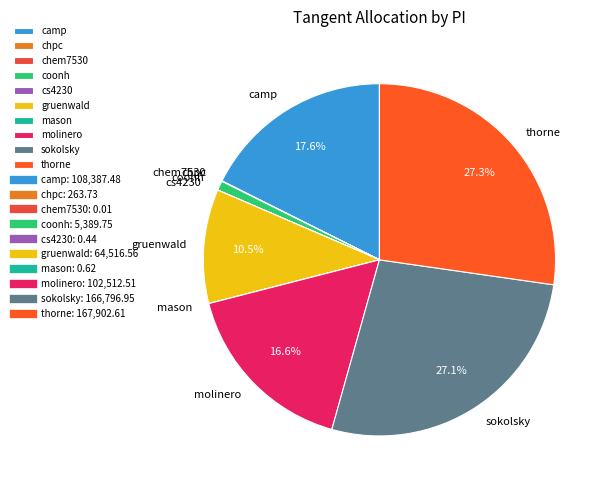

What percentage is NOT represented by molinero?

83.4%